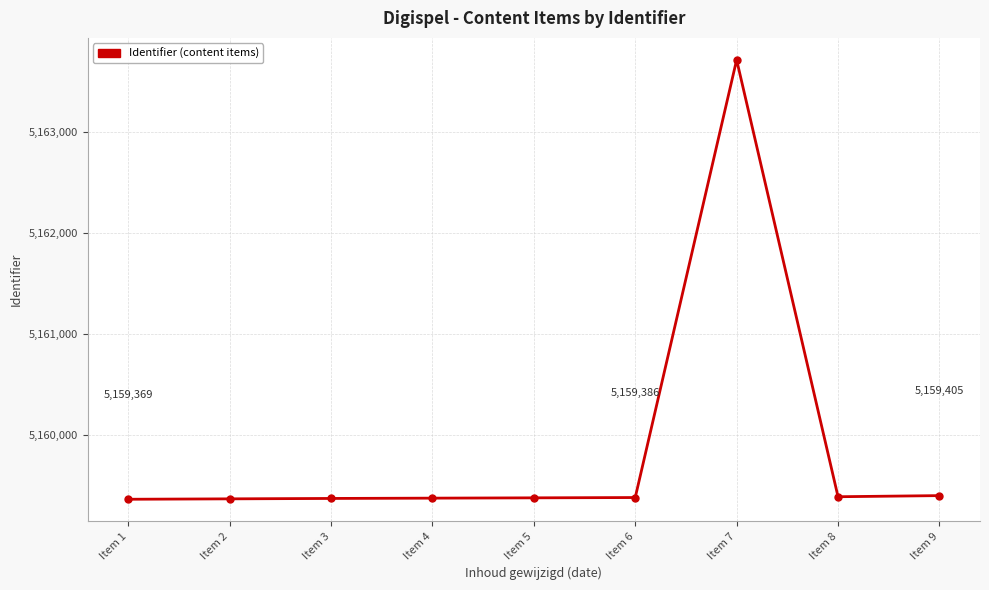

What is the ratio of the value at Item 2 to the value at Item 8?

1.0